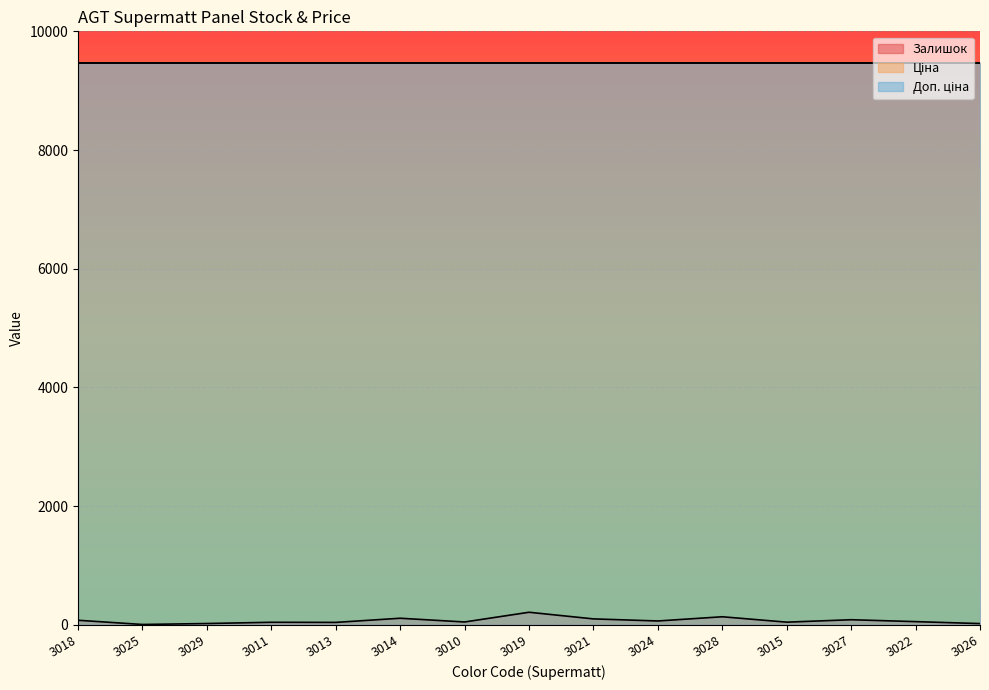

True or false: Залишок and Доп. ціна cross at least once.

False